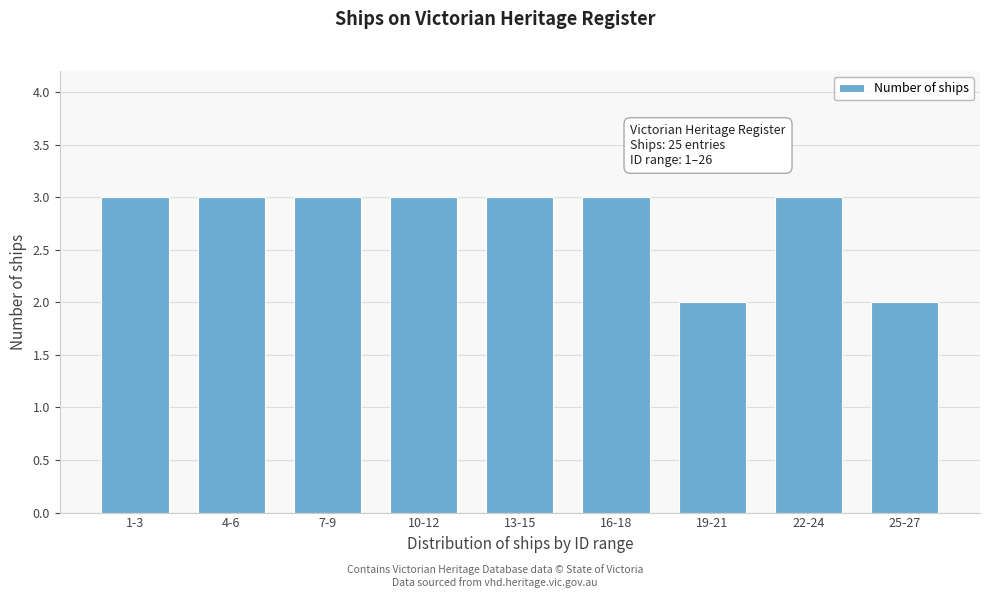

Reading left to right, list all the values displayed in this chart.

1-3=3	4-6=3	7-9=3	10-12=3	13-15=3	16-18=3	19-21=2	22-24=3	25-27=2